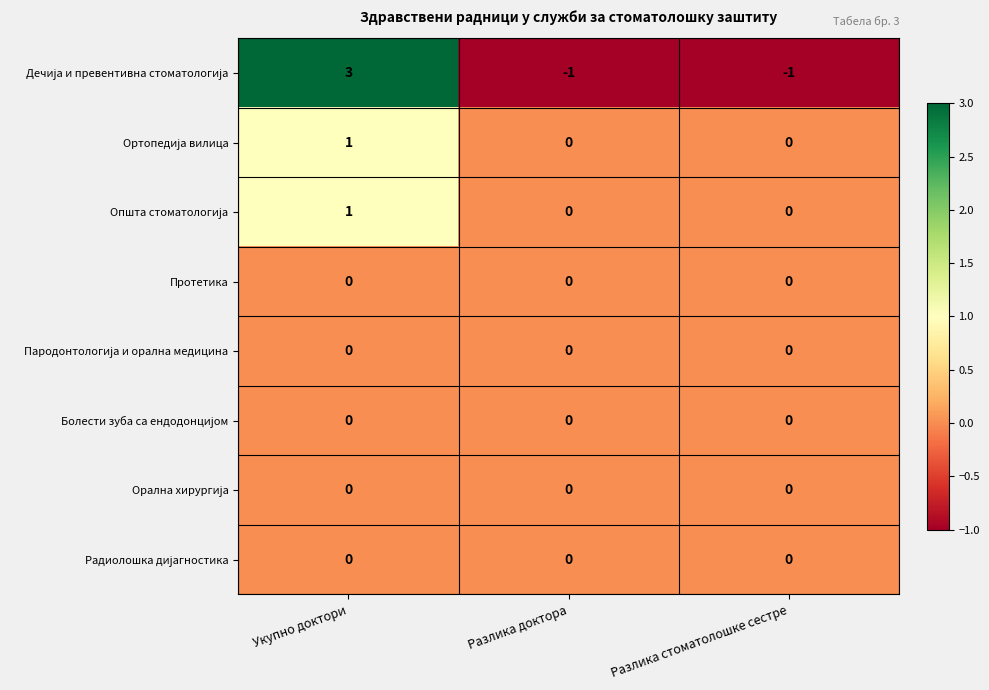

Which label corresponds to the largest value in the chart?

Укупно доктори